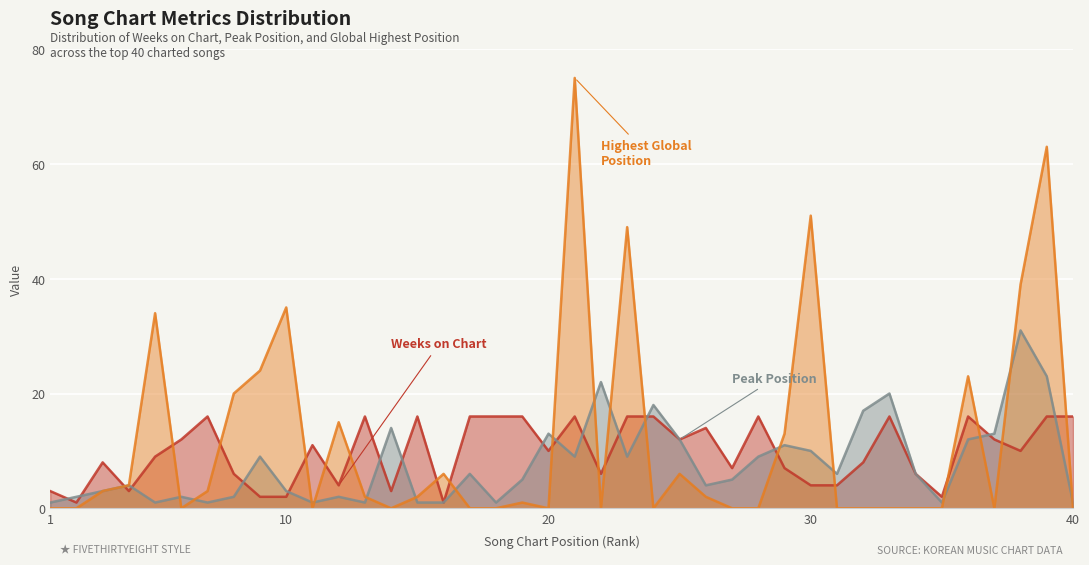

What value does the Highest Position in Global Chart series have at 8, to the nearest 10?

20